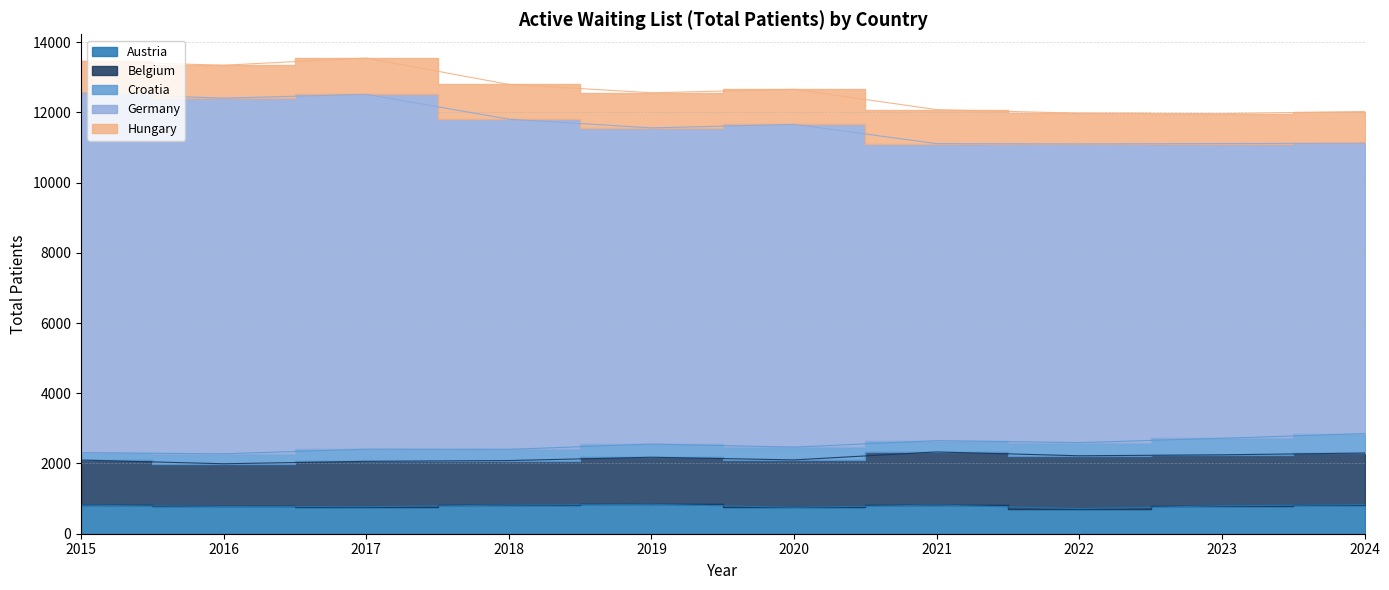

What is the greatest value displayed?

10238